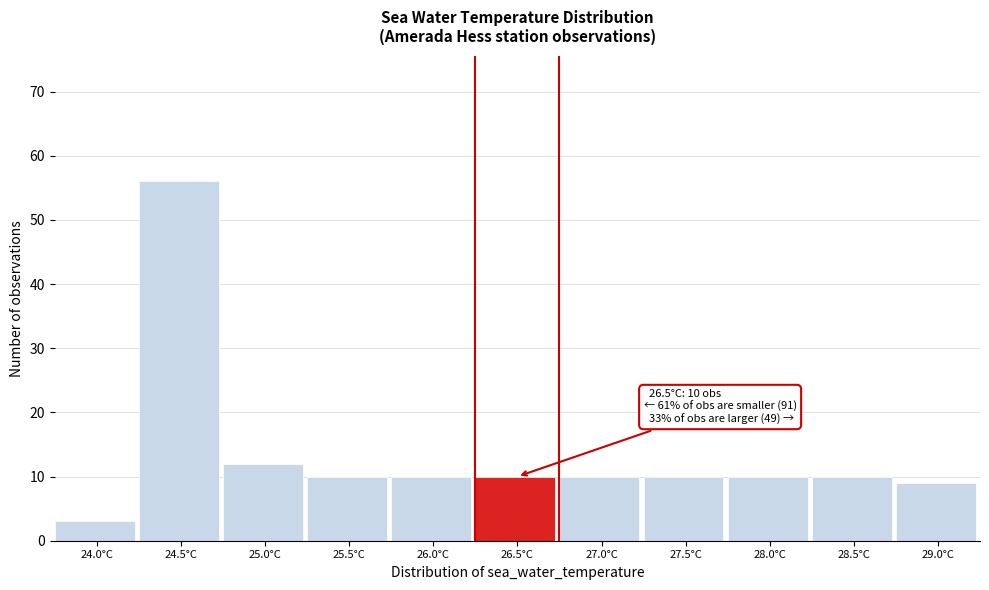

Reading right to left, extract all data points from this chart.

29.0°C=9	28.5°C=10	28.0°C=10	27.5°C=10	27.0°C=10	26.5°C=10	26.0°C=10	25.5°C=10	25.0°C=12	24.5°C=56	24.0°C=3